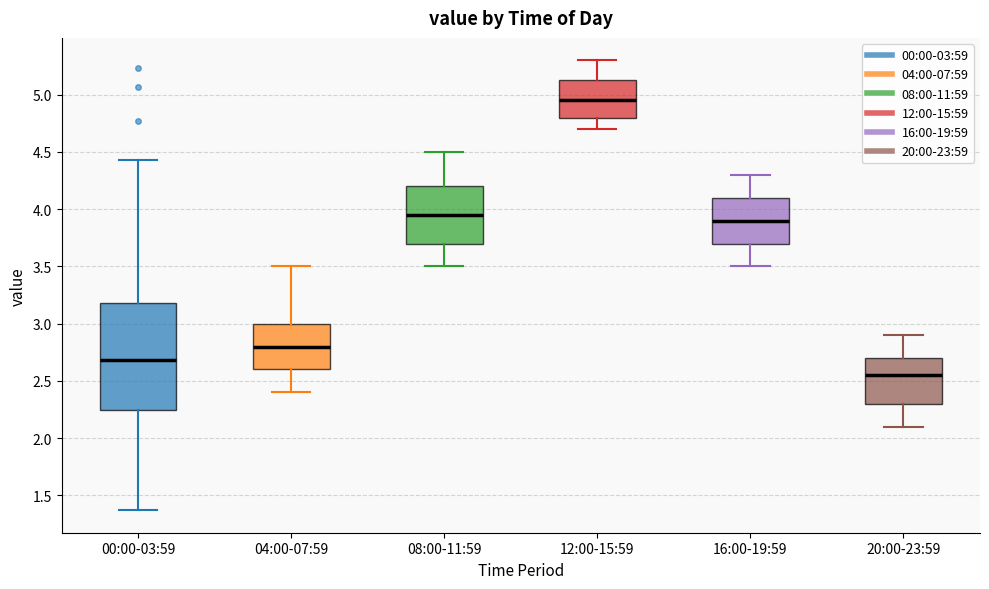

Which box is the tallest, from its lower edge to its upper edge?

00:00-03:59